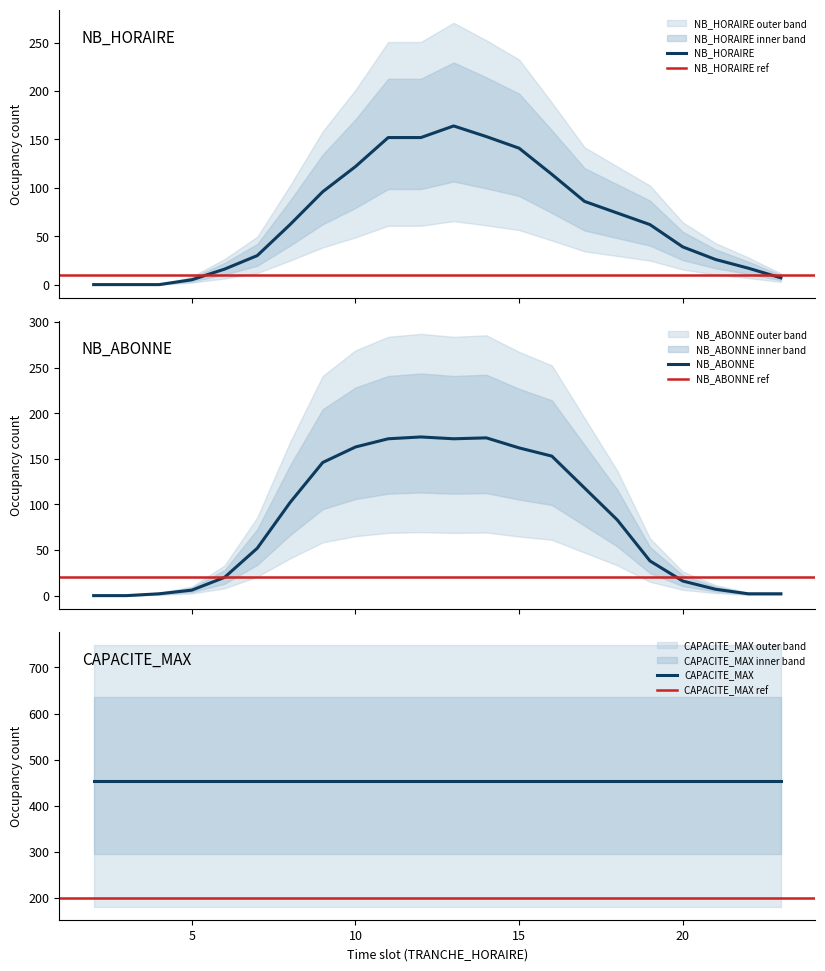

What is the highest value of the NB_HORAIRE series?

164